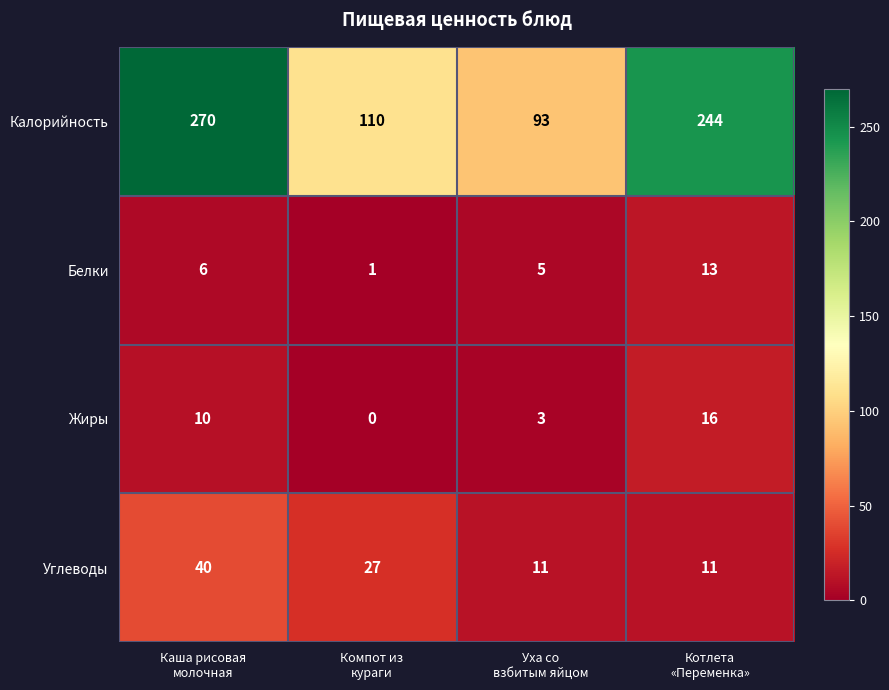

Reading left to right, extract all data points from this chart.

Калорийность: 270	110	93	244
Белки: 6	1	5	13
Жиры: 10	0	3	16
Углеводы: 40	27	11	11